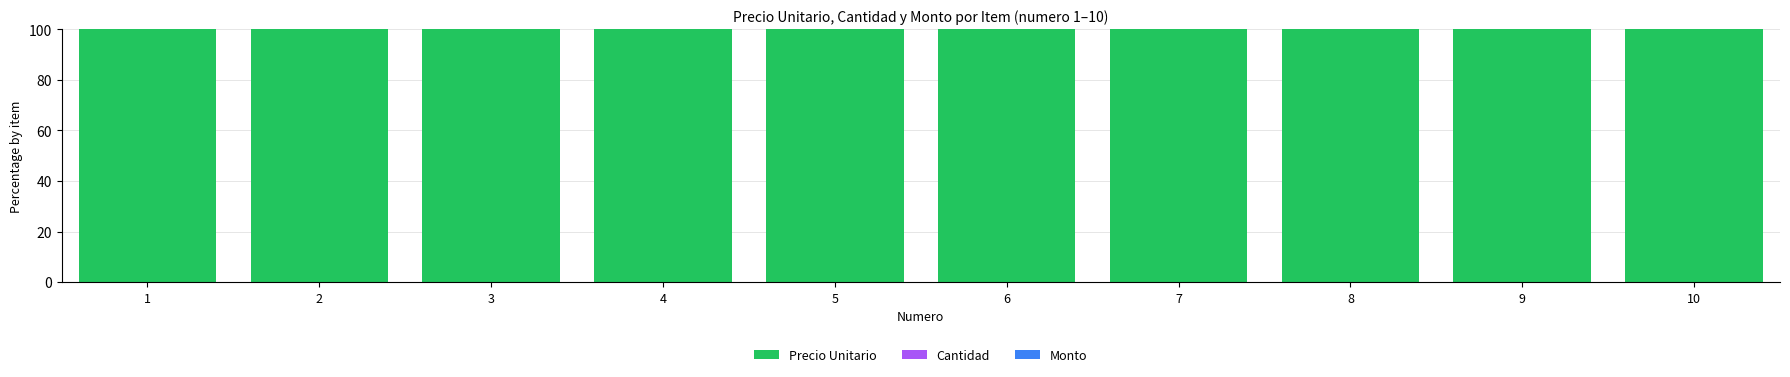

At which category does the chart reach its peak across all series?

1